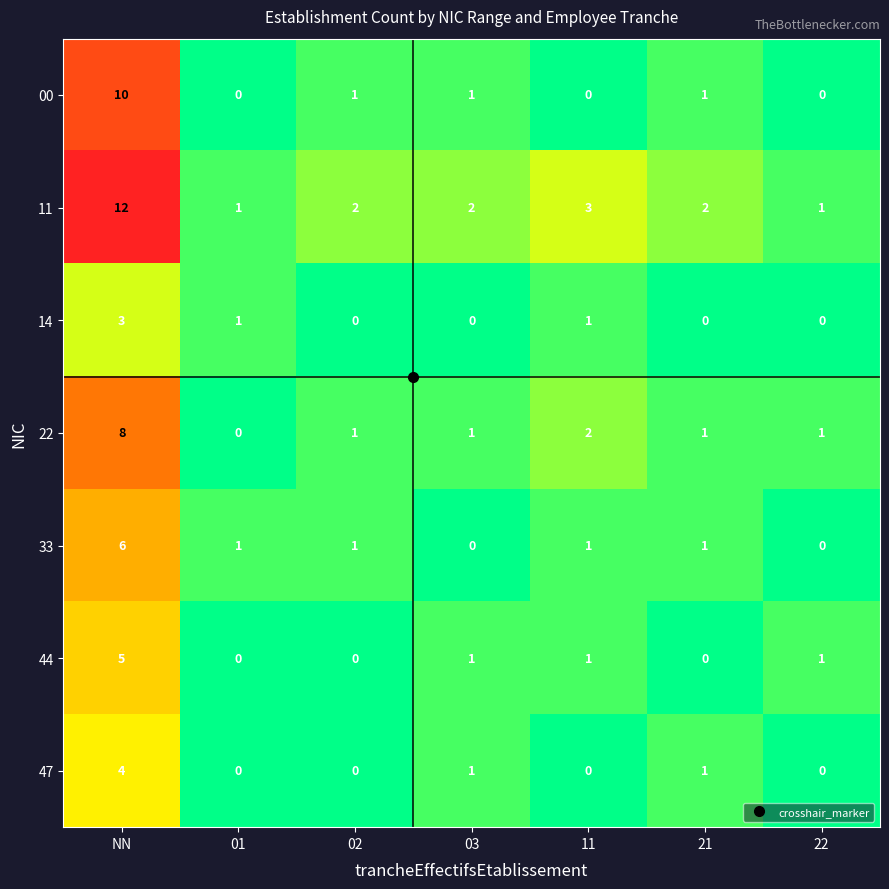

What is the highest value of the 33 series?

6